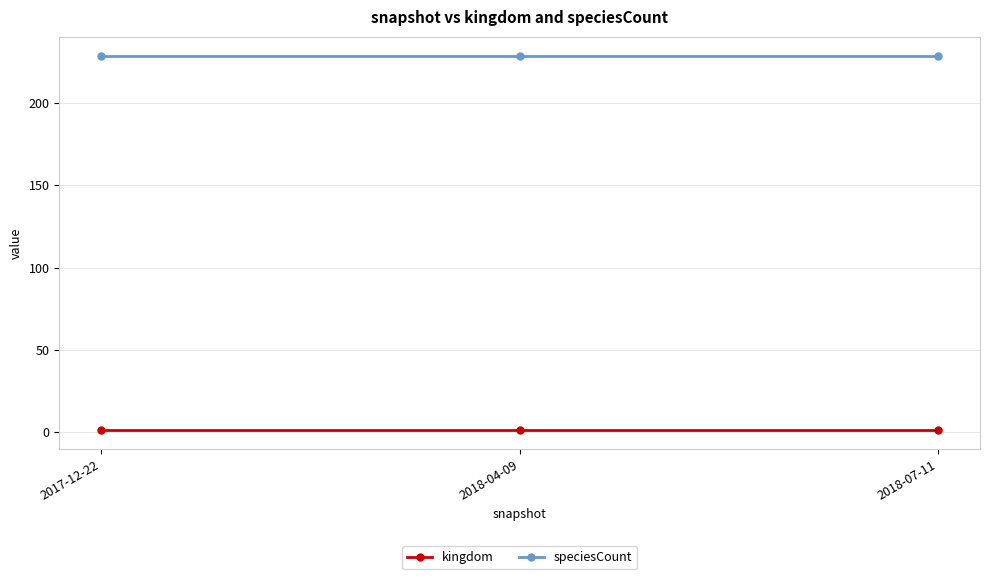

Is the value of kingdom at 2018-04-09 greater than the value of speciesCount at 2018-04-09?

No